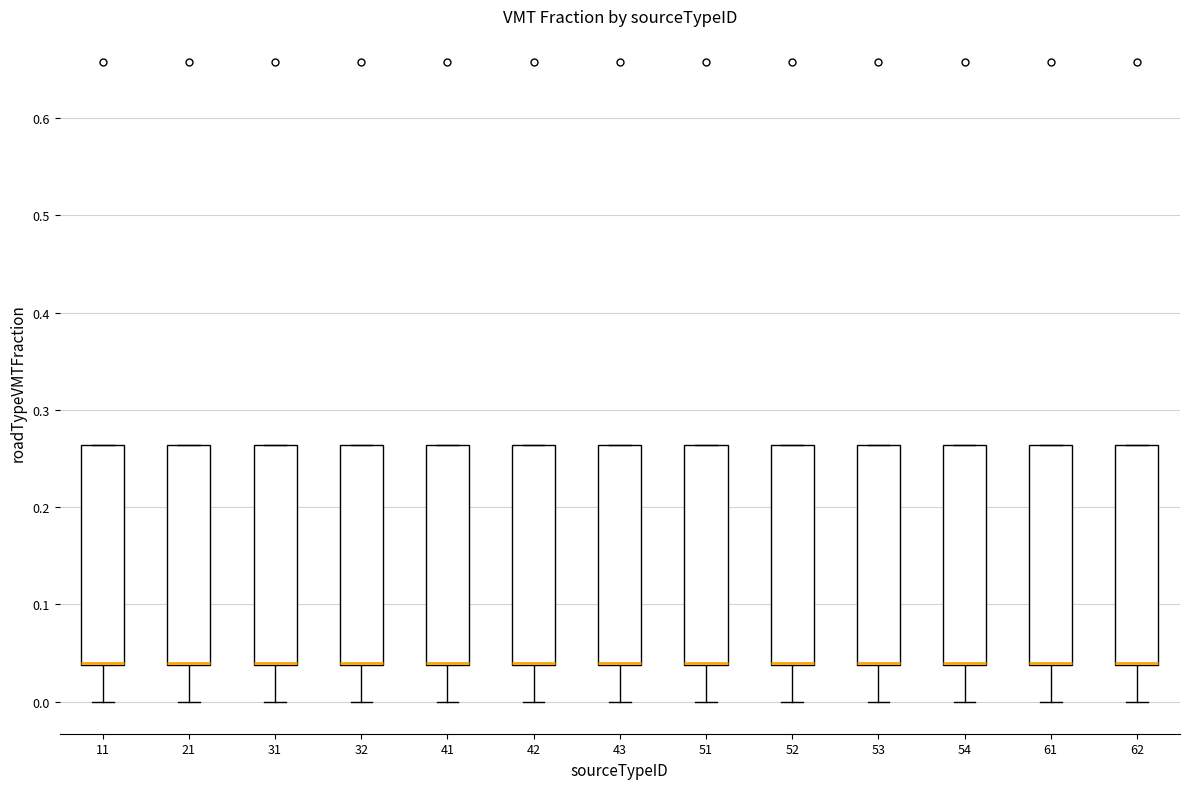

Reading left to right, transcribe this box plot: for each box, give where its median line is, the range the box spans, and where its two whiskers end, as read against the y-axis. The values are not printed on the chart, so give them approximately, as read against the axis.

11: median 0.04 (drawn on the box's lower edge), box 0.04 to 0.26, whiskers 0.00 to 0.26
21: median 0.04 (drawn on the box's lower edge), box 0.04 to 0.26, whiskers 0.00 to 0.26
31: median 0.04 (drawn on the box's lower edge), box 0.04 to 0.26, whiskers 0.00 to 0.26
32: median 0.04 (drawn on the box's lower edge), box 0.04 to 0.26, whiskers 0.00 to 0.26
41: median 0.04 (drawn on the box's lower edge), box 0.04 to 0.26, whiskers 0.00 to 0.26
42: median 0.04 (drawn on the box's lower edge), box 0.04 to 0.26, whiskers 0.00 to 0.26
43: median 0.04 (drawn on the box's lower edge), box 0.04 to 0.26, whiskers 0.00 to 0.26
51: median 0.04 (drawn on the box's lower edge), box 0.04 to 0.26, whiskers 0.00 to 0.26
52: median 0.04 (drawn on the box's lower edge), box 0.04 to 0.26, whiskers 0.00 to 0.26
53: median 0.04 (drawn on the box's lower edge), box 0.04 to 0.26, whiskers 0.00 to 0.26
54: median 0.04 (drawn on the box's lower edge), box 0.04 to 0.26, whiskers 0.00 to 0.26
61: median 0.04 (drawn on the box's lower edge), box 0.04 to 0.26, whiskers 0.00 to 0.26
62: median 0.04 (drawn on the box's lower edge), box 0.04 to 0.26, whiskers 0.00 to 0.26